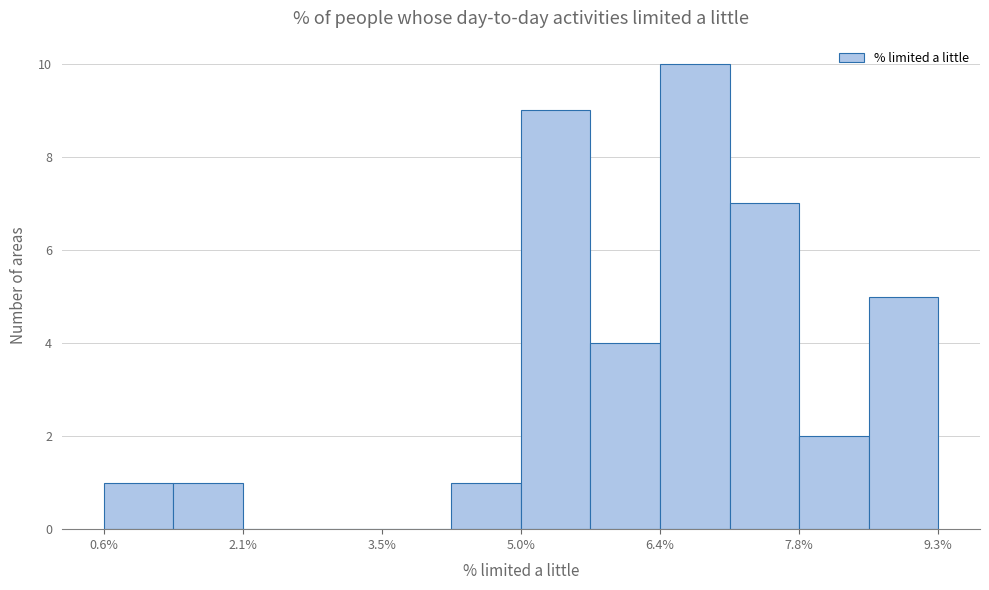

Around what value on the x-axis is the tallest bar? Give the approximate position of its centre, as read against the axis.

6.8